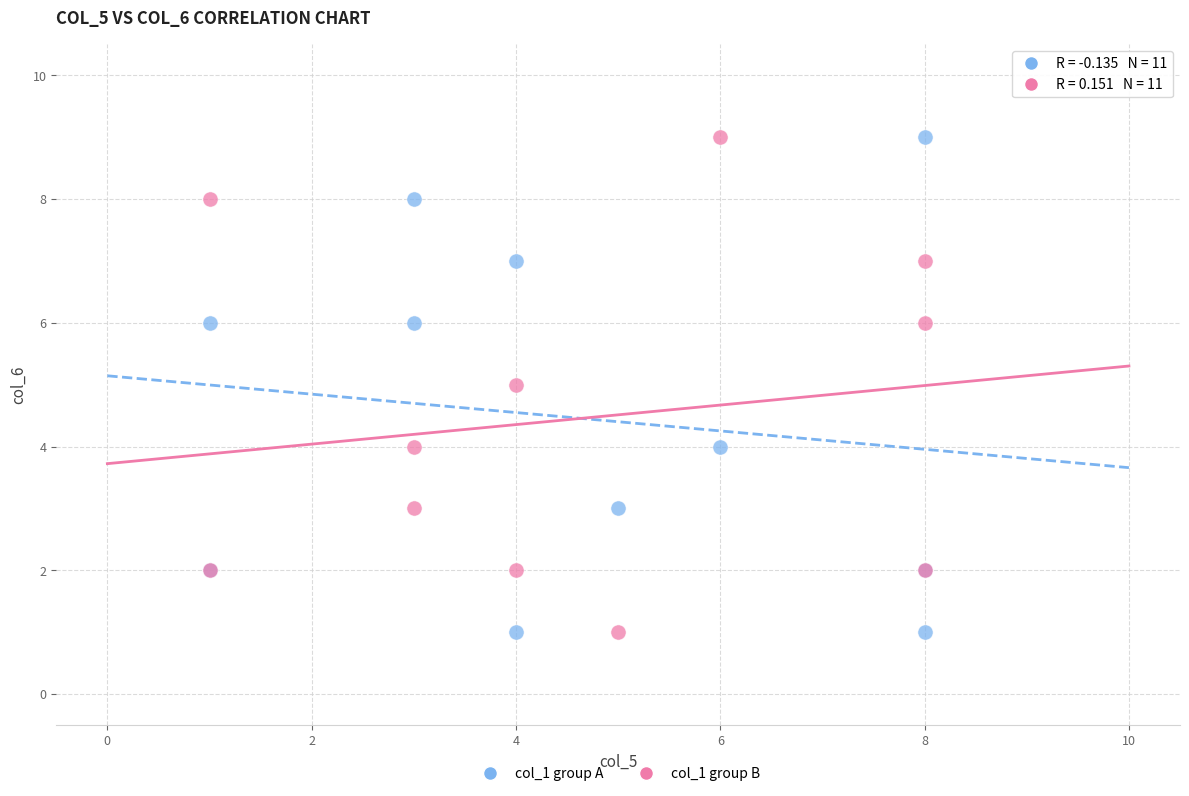

What are all the series names shown in the legend?

col_1 group A, col_1 group B